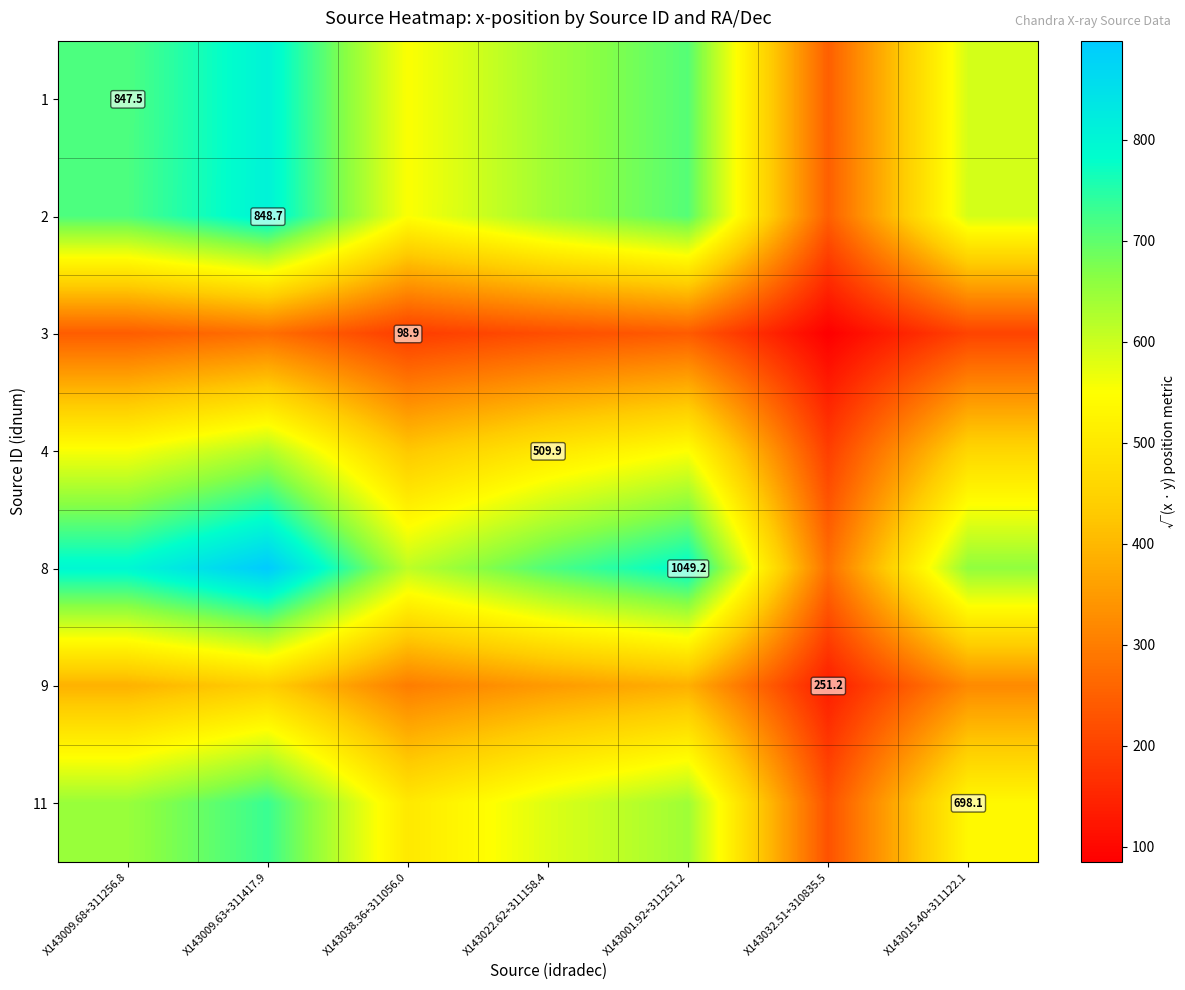

At which category is the sum across all series the highest?

X143009.63+311417.9